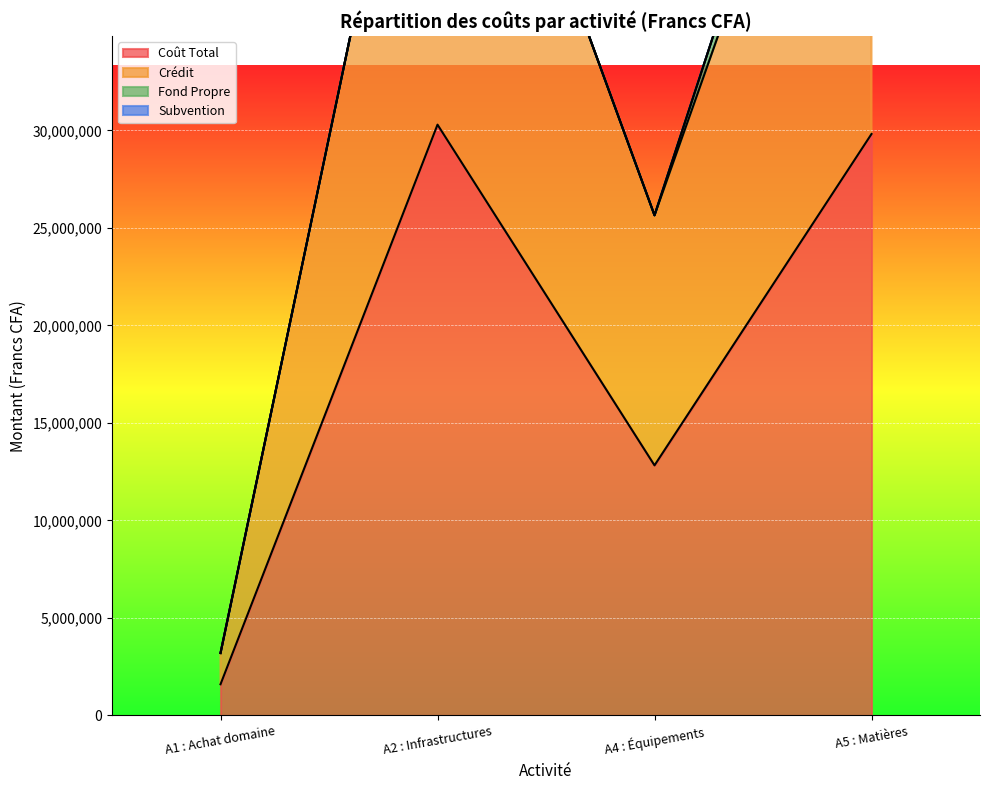

How many data points does each series have?

4